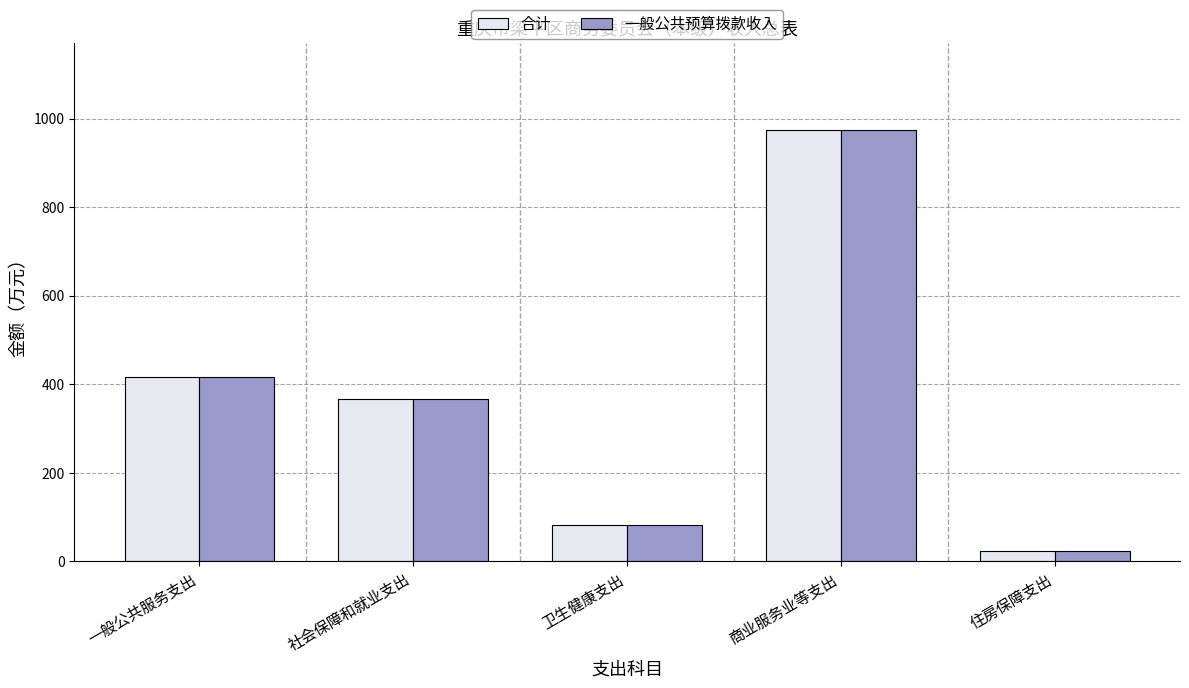

Count the number of categories in the chart.

5